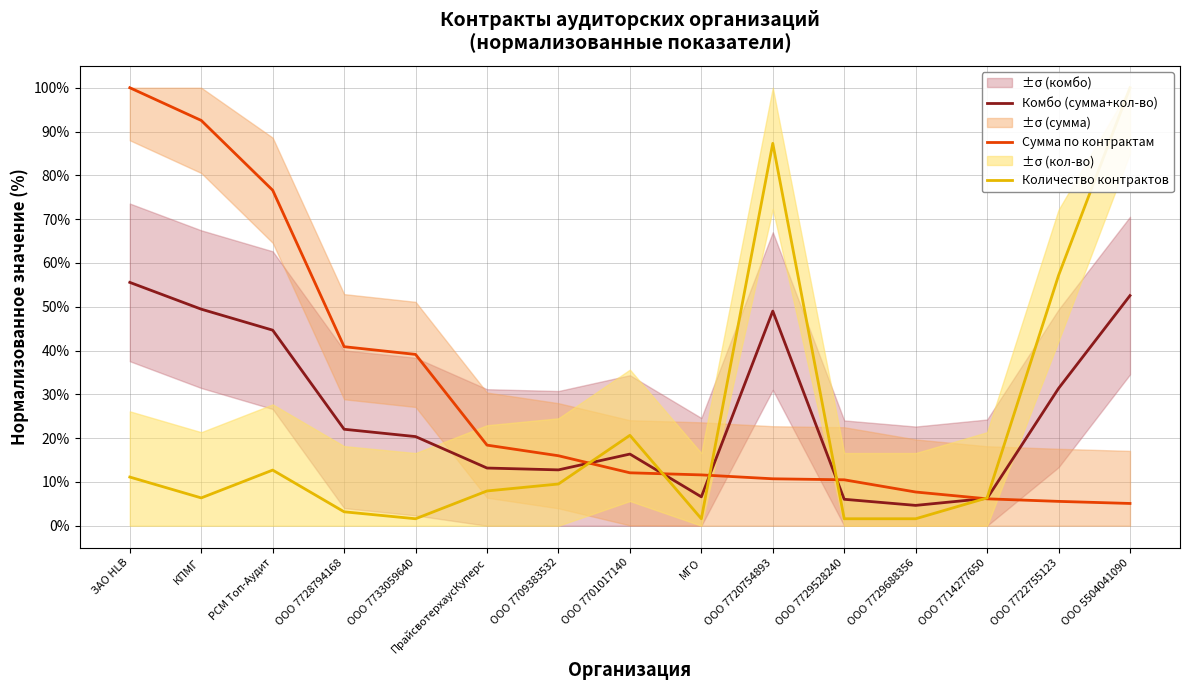

At ЗАО HLB, list the series in order from smallest to largest.

Количество контрактов, Комбо (сумма+кол-во), Сумма по контрактам